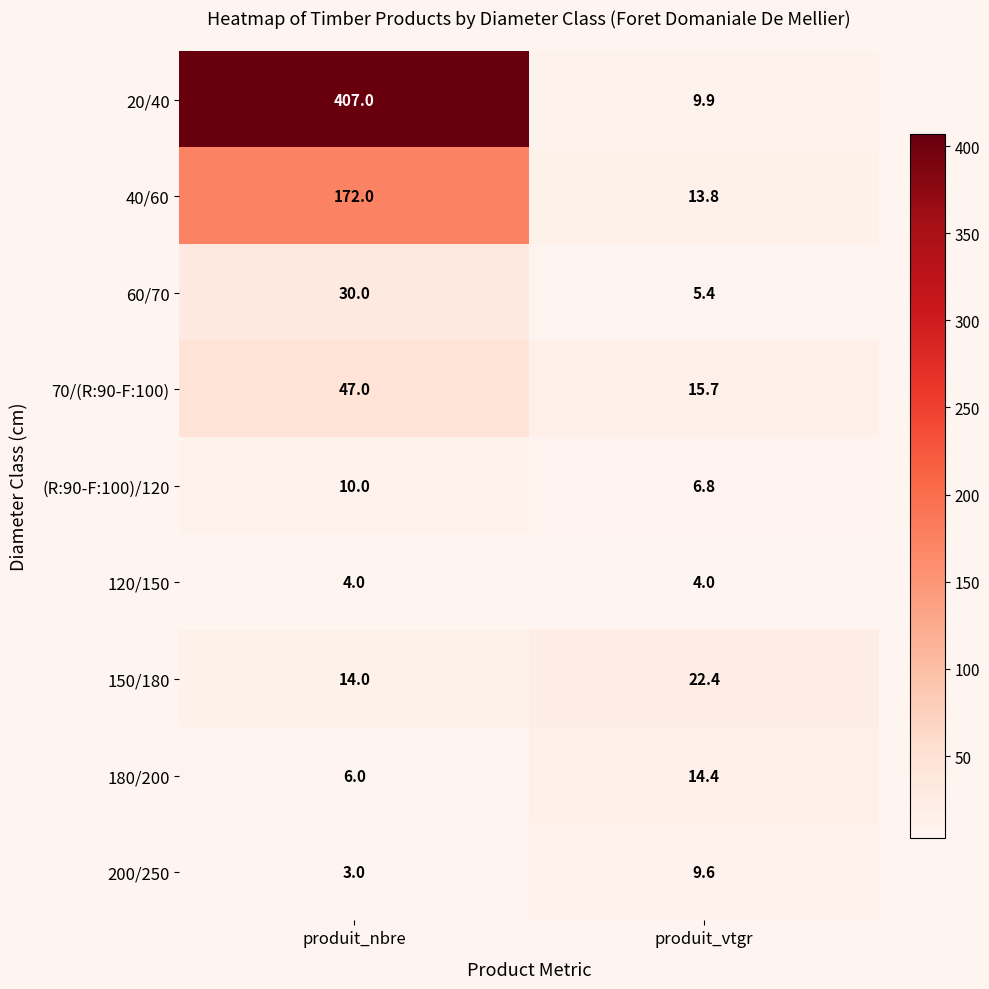

Where is 40/60 nearest to the value 92?

produit_vtgr